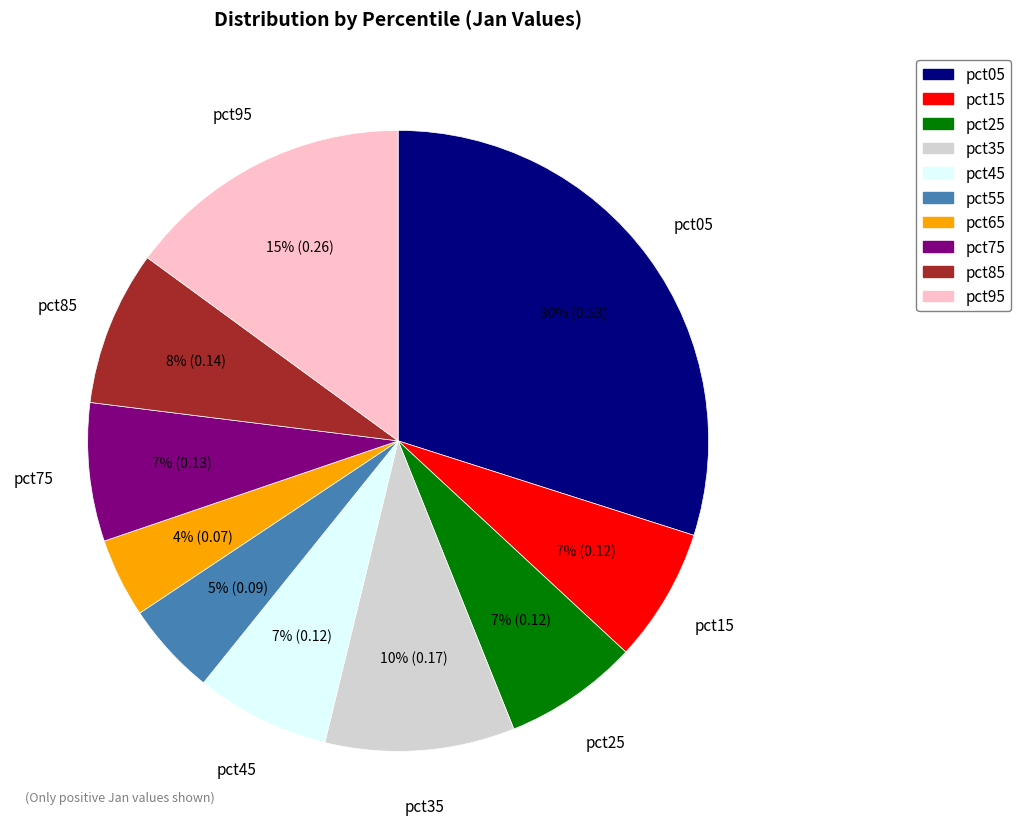

To the nearest percent, what is the difference between the largest and smallest slice percentages?

26%